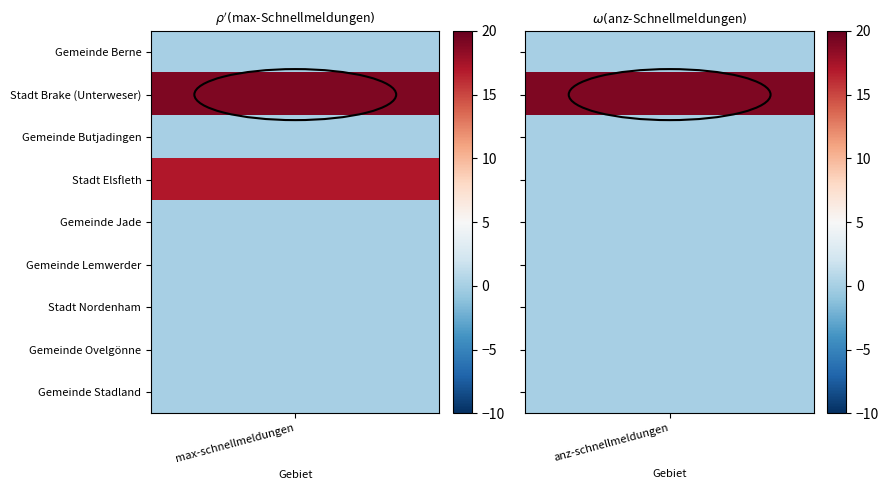

Which series has the largest range (max minus min)?

Stadt Brake (Unterweser)